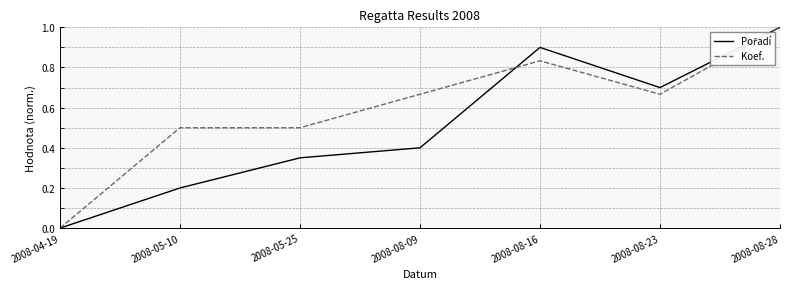

Is this an area chart (filled region under the line)?

No